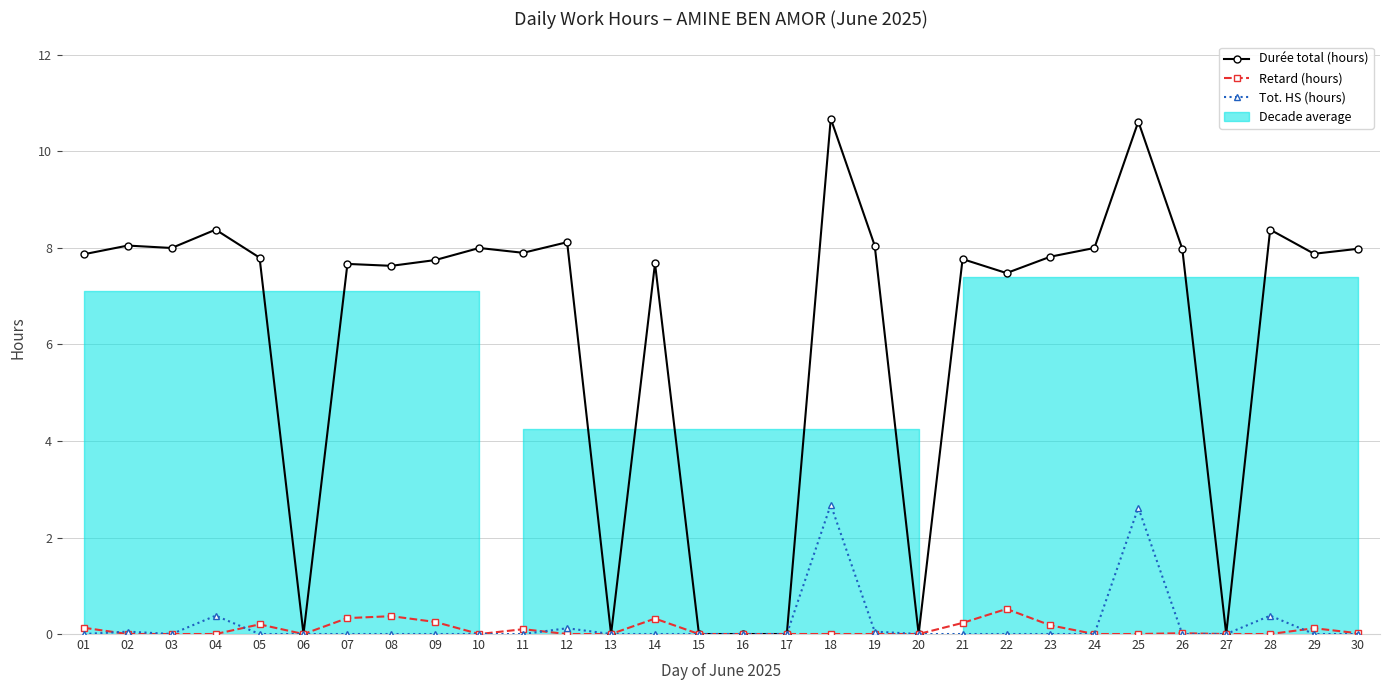

At how many categories does at least one series exceed 0?

23